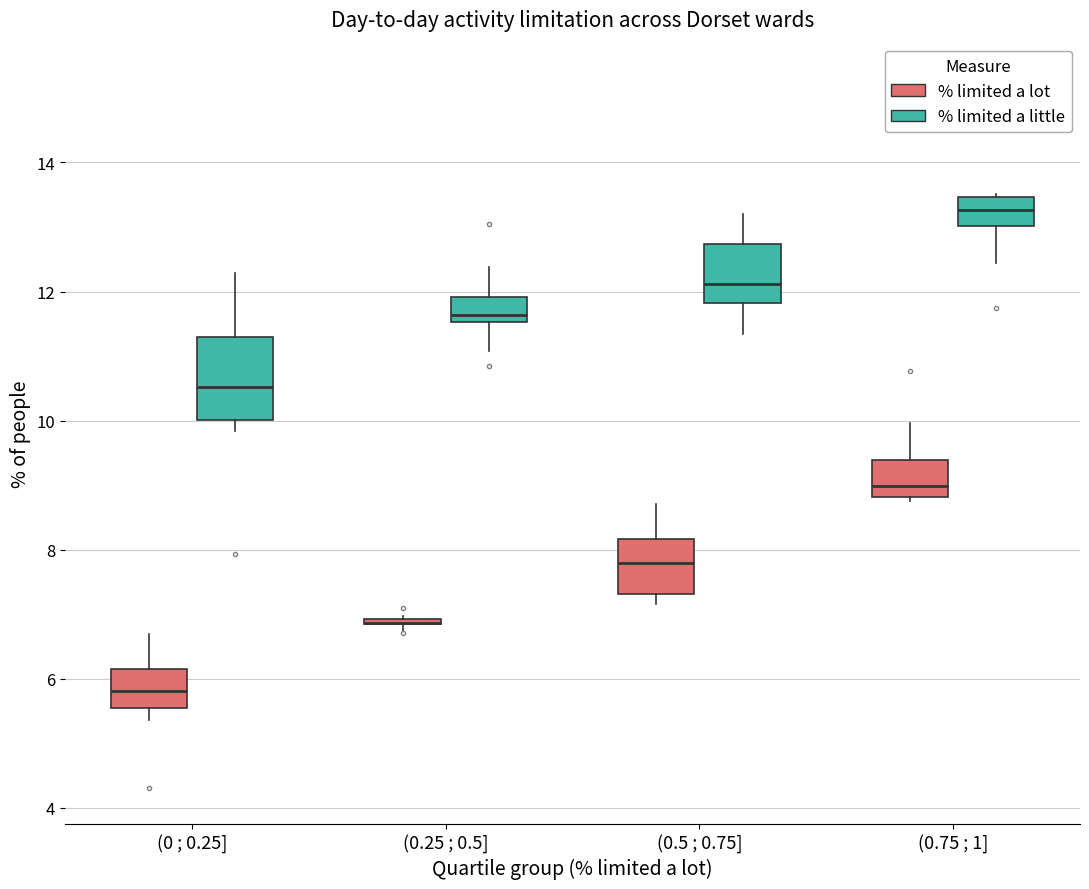

Reading left to right, read every box against the y-axis: the position of its median line, the range the box covers, and the ends of its whiskers. The values are not printed on the chart, so give them approximately, as read against the axis.

(0 ; 0.25] (% limited a lot): median 5.8, box 5.6 to 6.2, whiskers 5.4 to 6.6
(0 ; 0.25] (% limited a little): median 10.6, box 10.0 to 11.2, whiskers 9.8 to 12.2
(0.25 ; 0.5] (% limited a lot): box collapsed to a line at 6.8, whiskers 6.8 to 7.0
(0.25 ; 0.5] (% limited a little): median 11.6 (just above the box's lower edge), box 11.6 to 12.0, whiskers 11.0 to 12.4
(0.5 ; 0.75] (% limited a lot): median 7.8, box 7.4 to 8.2, whiskers 7.2 to 8.8
(0.5 ; 0.75] (% limited a little): median 12.2, box 11.8 to 12.8, whiskers 11.4 to 13.2
(0.75 ; 1] (% limited a lot): median 9.0, box 8.8 to 9.4, whiskers 8.8 (just below the box's lower edge) to 10.0
(0.75 ; 1] (% limited a little): median 13.2, box 13.0 to 13.4, whiskers 12.4 to 13.6